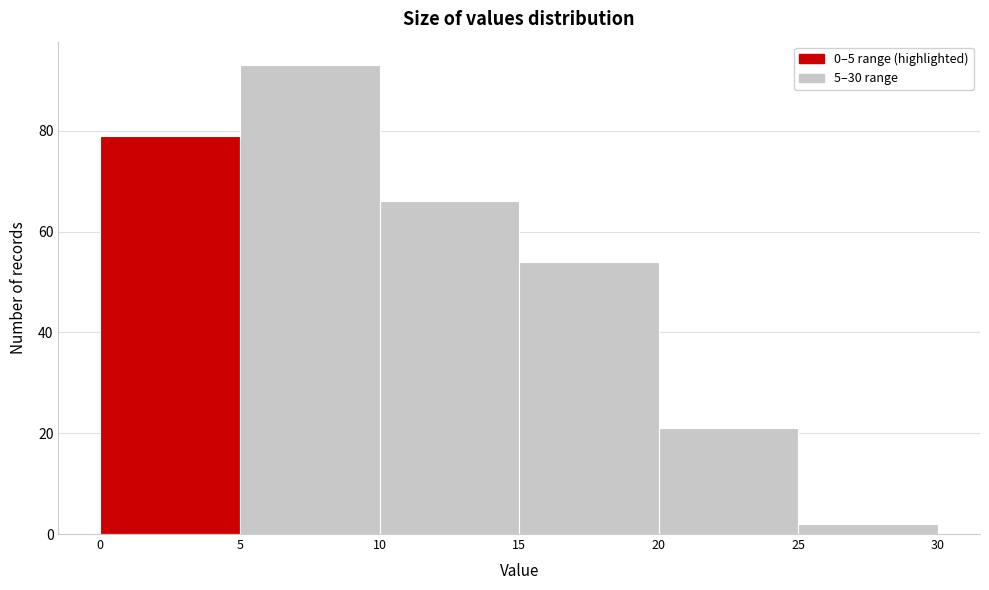

Reading left to right, list every bar in this chart as the range it spans on the x-axis followed by its height. The values are not printed on the chart, so give them approximately, as read against the axis.

0 to 5: 80
5 to 10: 94
10 to 15: 66
15 to 20: 54
20 to 25: 22
25 to 30: 2